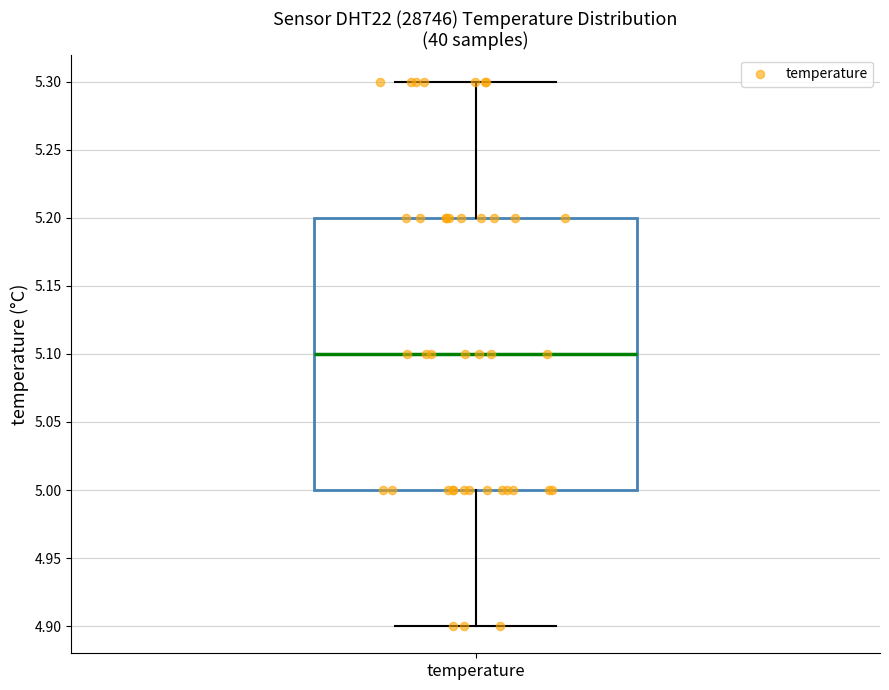

Where is the lower edge of the box for temperature on the y-axis? The values are not printed on the chart, so give them approximately, as read against the axis.

5.0